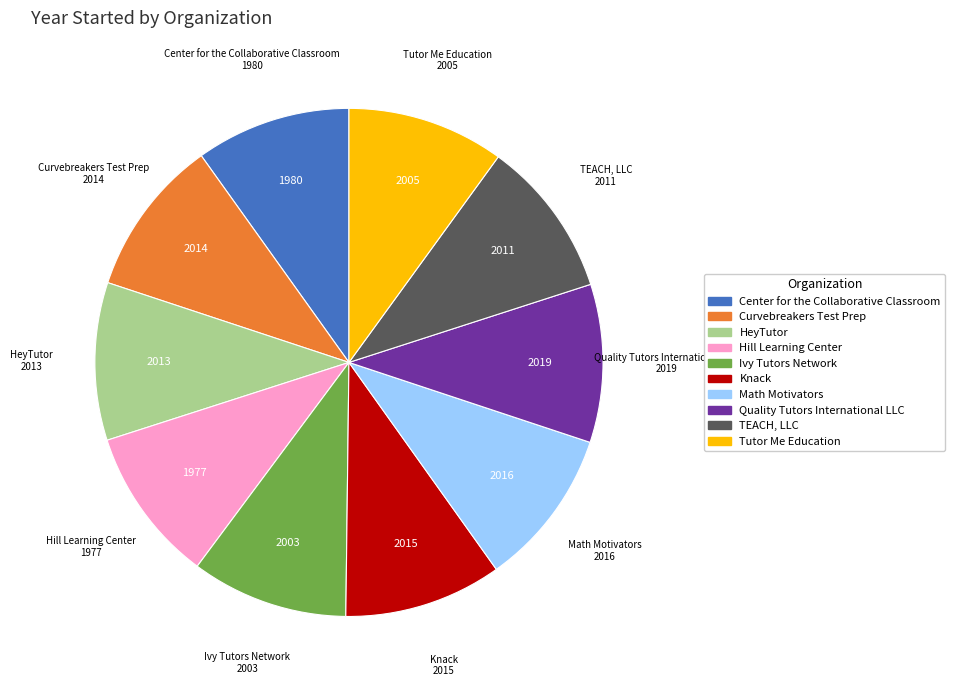

The Quality Tutors International LLC slice represents 10% of the pie. True or false?

True